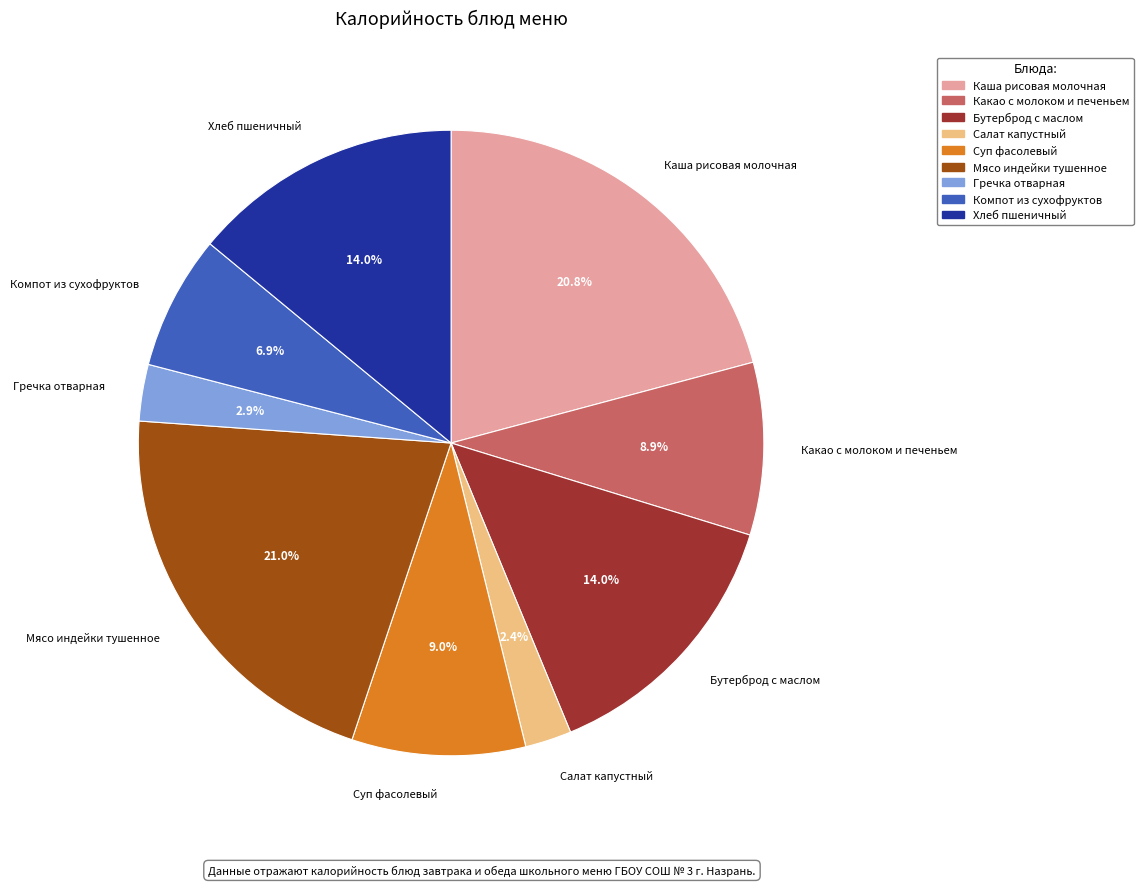

Combined, what portion of the pie is Какао с молоком и печеньем and Хлеб пшеничный?

22.9%